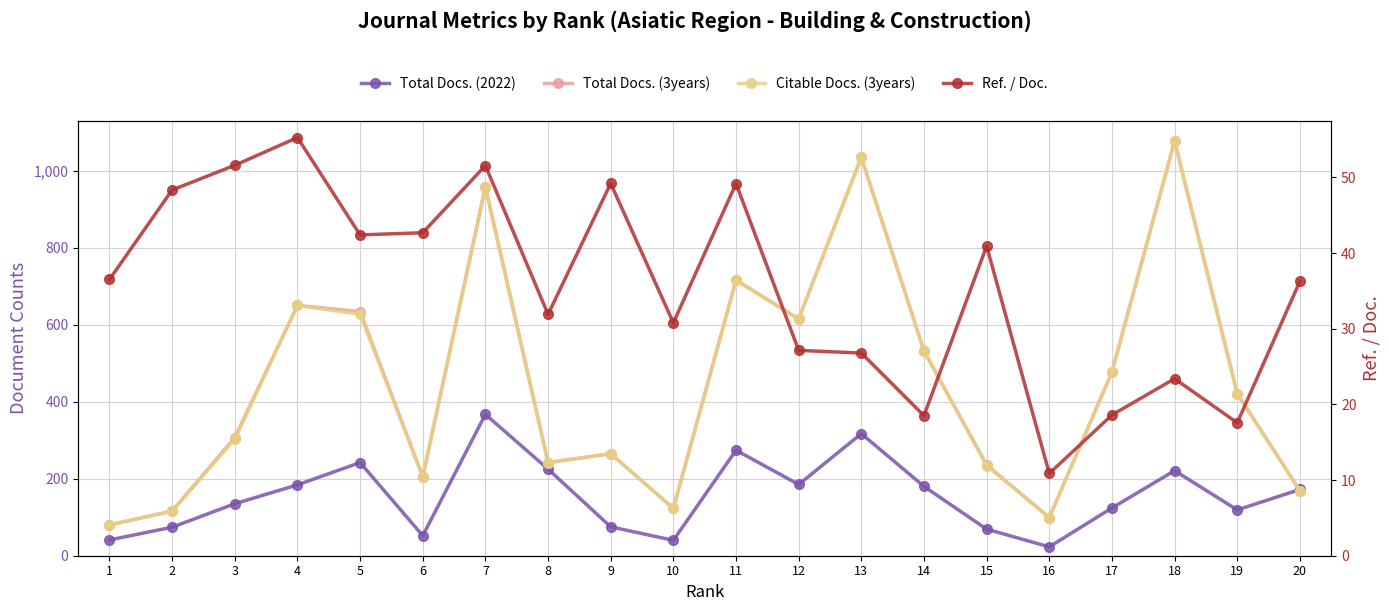

How many values in the Citable Docs. (3years) series exceed 421?

9